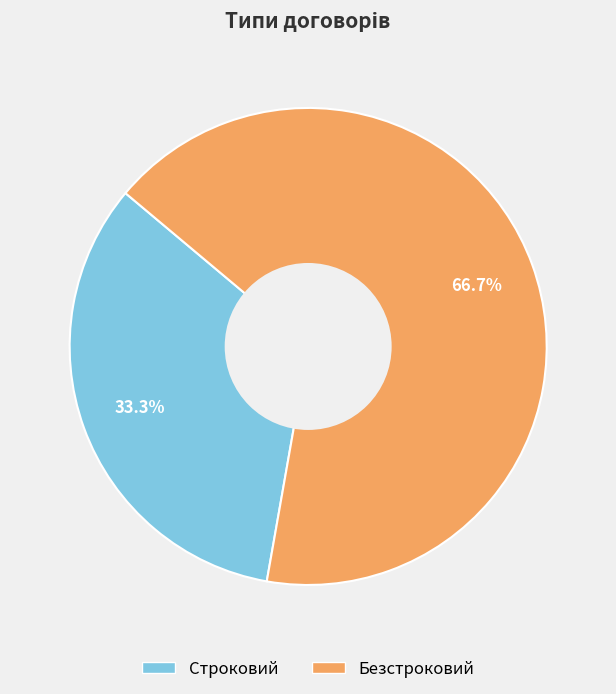

What is the smallest slice in the pie chart?

Строковий